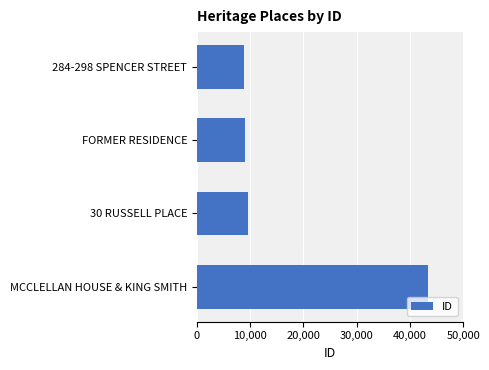

What is the value of the 1st bar from the top?

8928